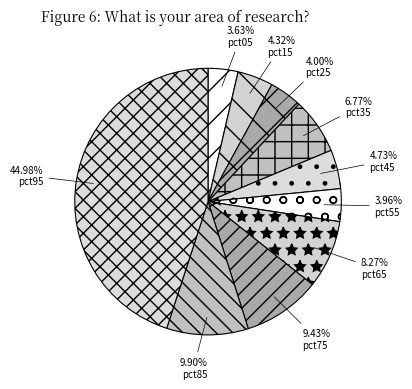

To the nearest percent, what is the difference between the pct65 and pct25 slice percentages?

4%